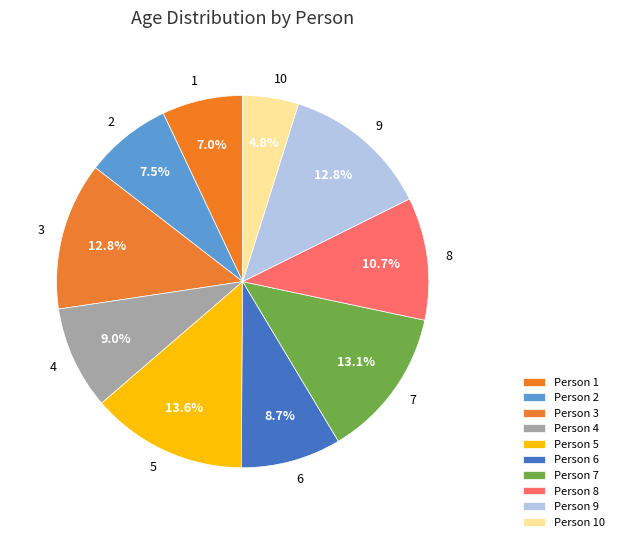

Combined, what portion of the pie is 1 and 2?

14.5%